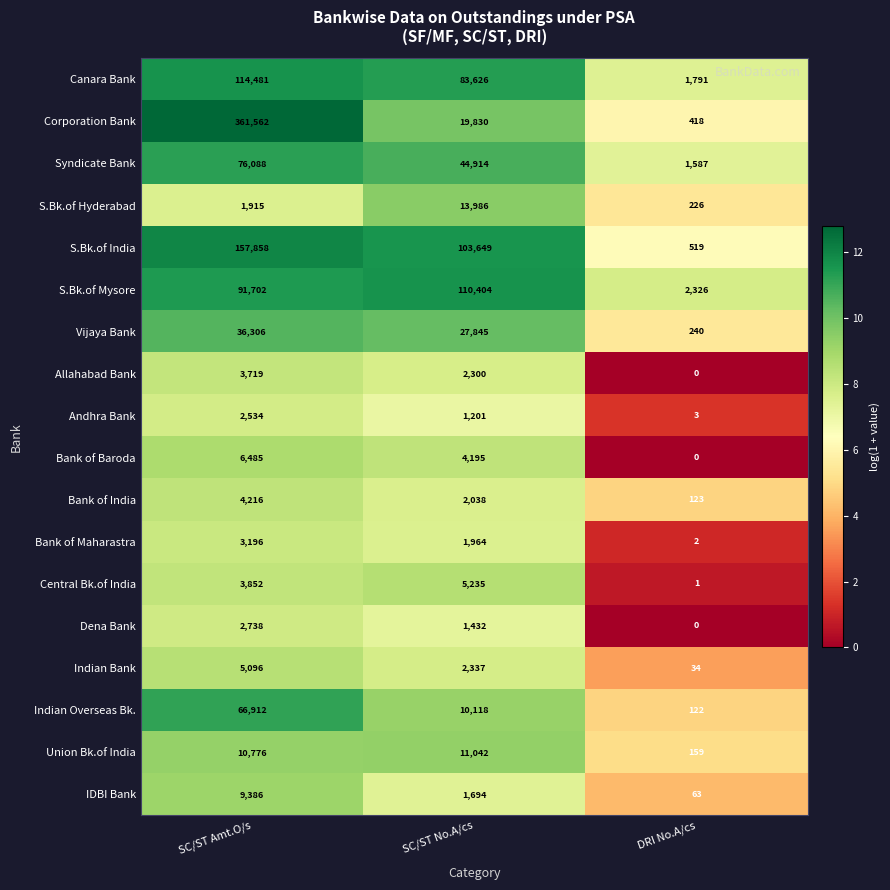

At which category is the sum across all series the highest?

SC/ST Amt.O/s